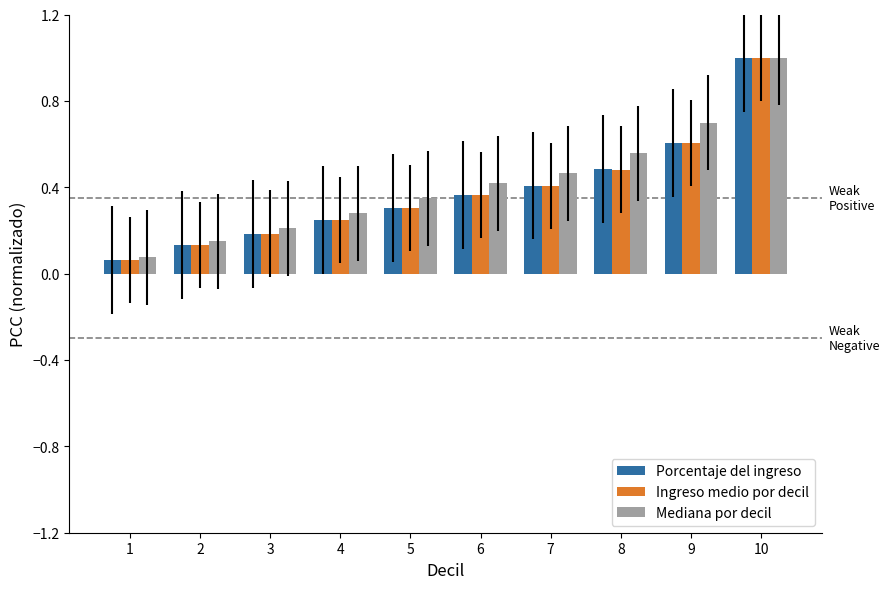

What is the sum of the Ingreso medio por decil values at 8 and 6?

0.8